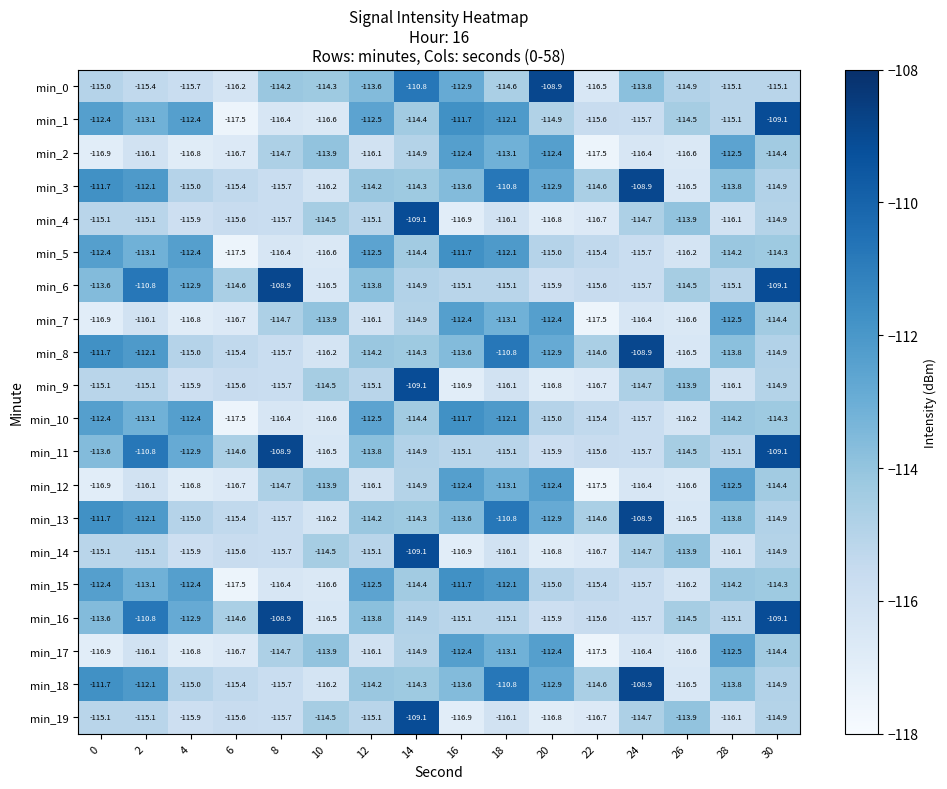

What is the difference between the maximum and minimum values in the min_5 series?

5.8